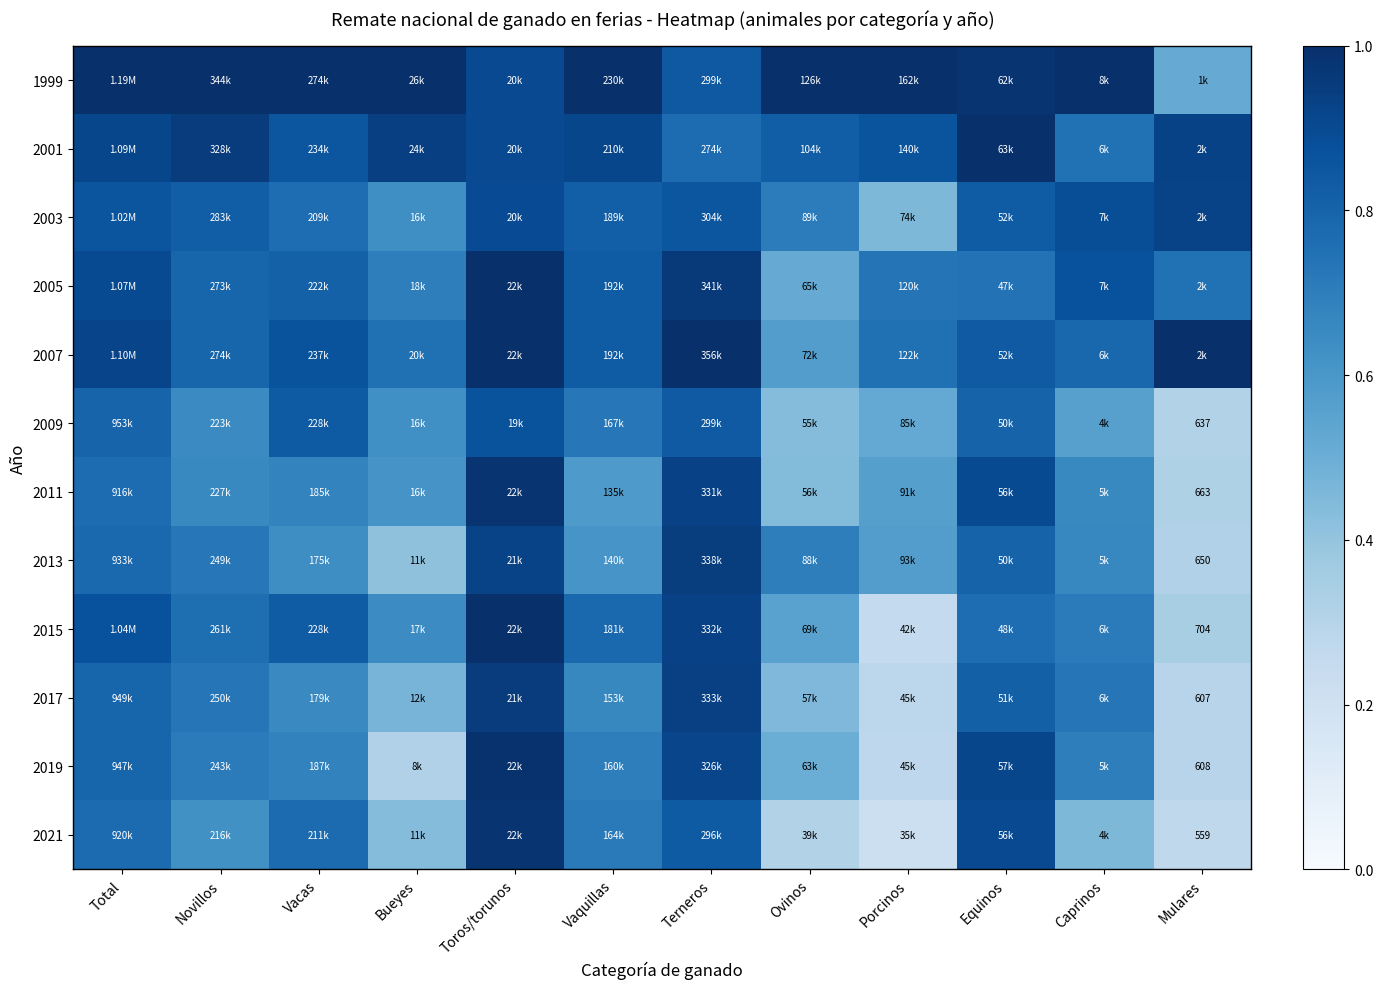

List the series in order of their peak value, lowest first.

2009, 2003, 2013, 2017, 2021, 2011, 2019, 2005, 2015, 2007, 2001, 1999